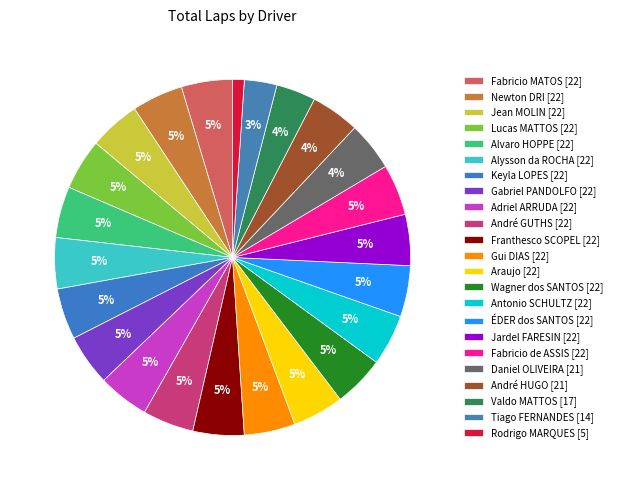

How many slices are in this pie chart?

23